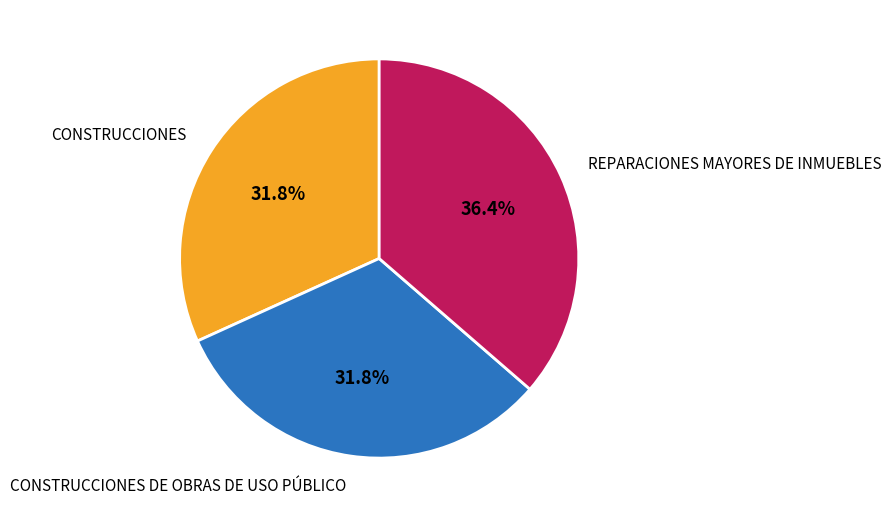

Do REPARACIONES MAYORES DE INMUEBLES and CONSTRUCCIONES together represent more than half of the pie?

Yes